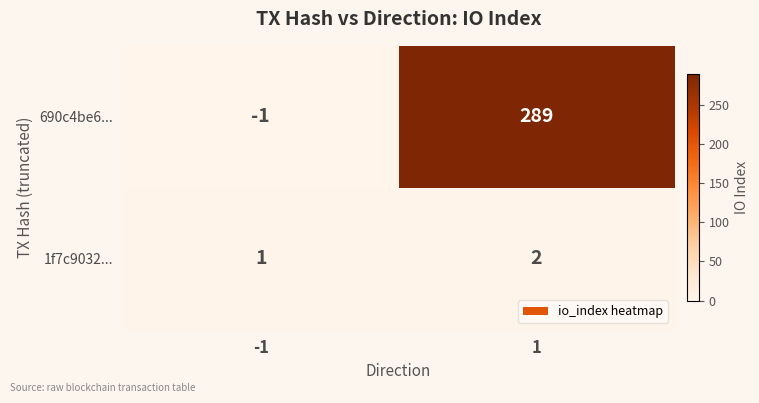

Which series has the largest total across all categories?

690c4be6...